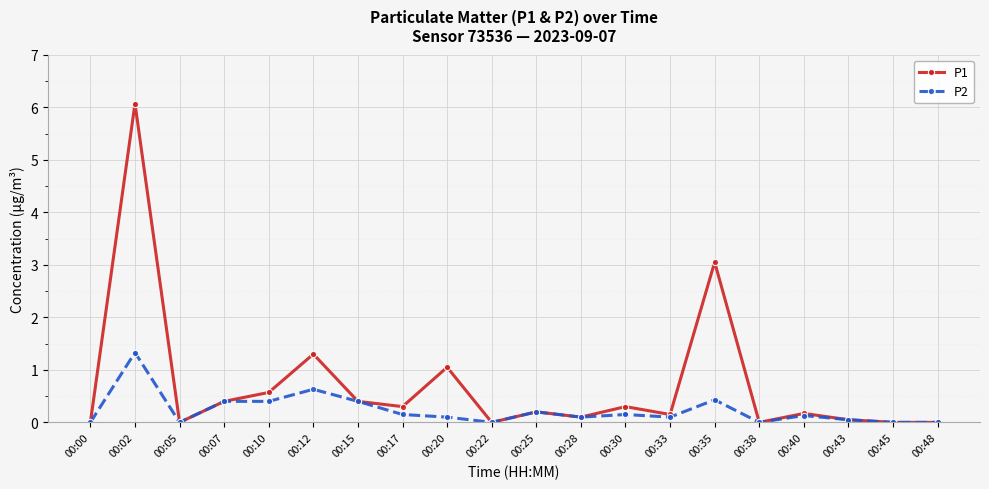

True or false: P2 has more than 1 points higher than both neighbors.

True